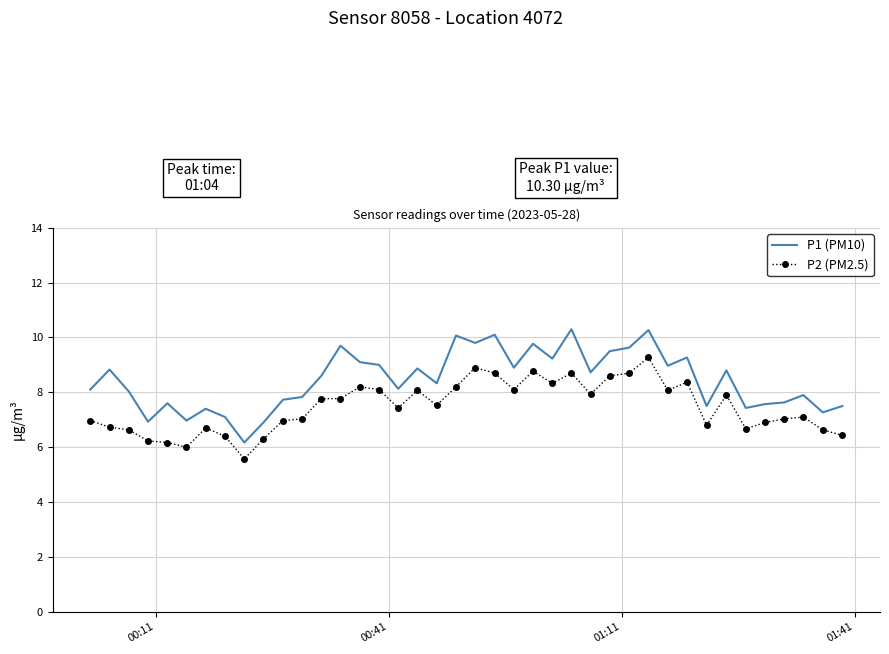

What is the minimum value shown in the chart?

5.6